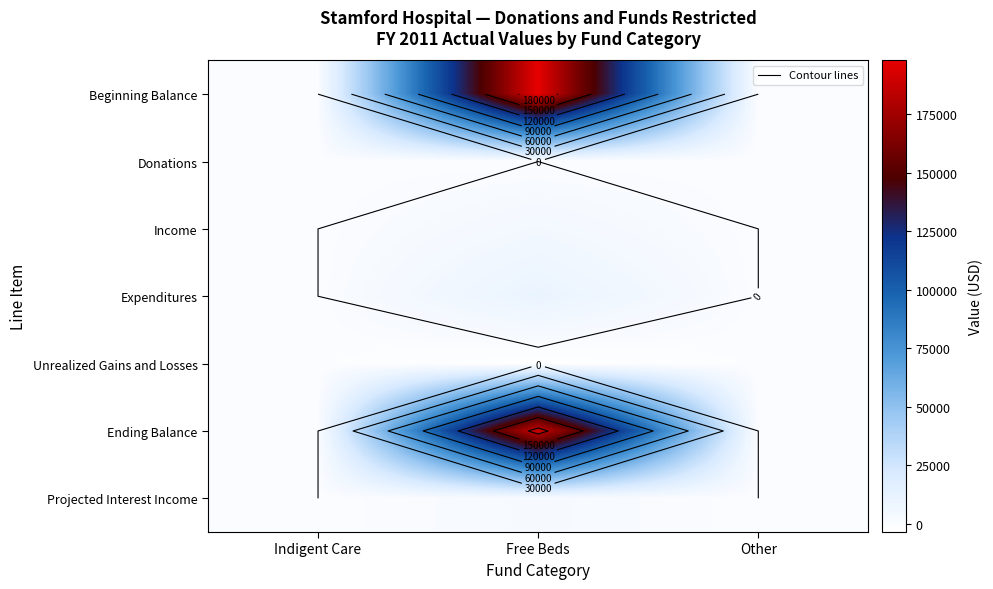

At how many categories does at least one series exceed 159362?

1